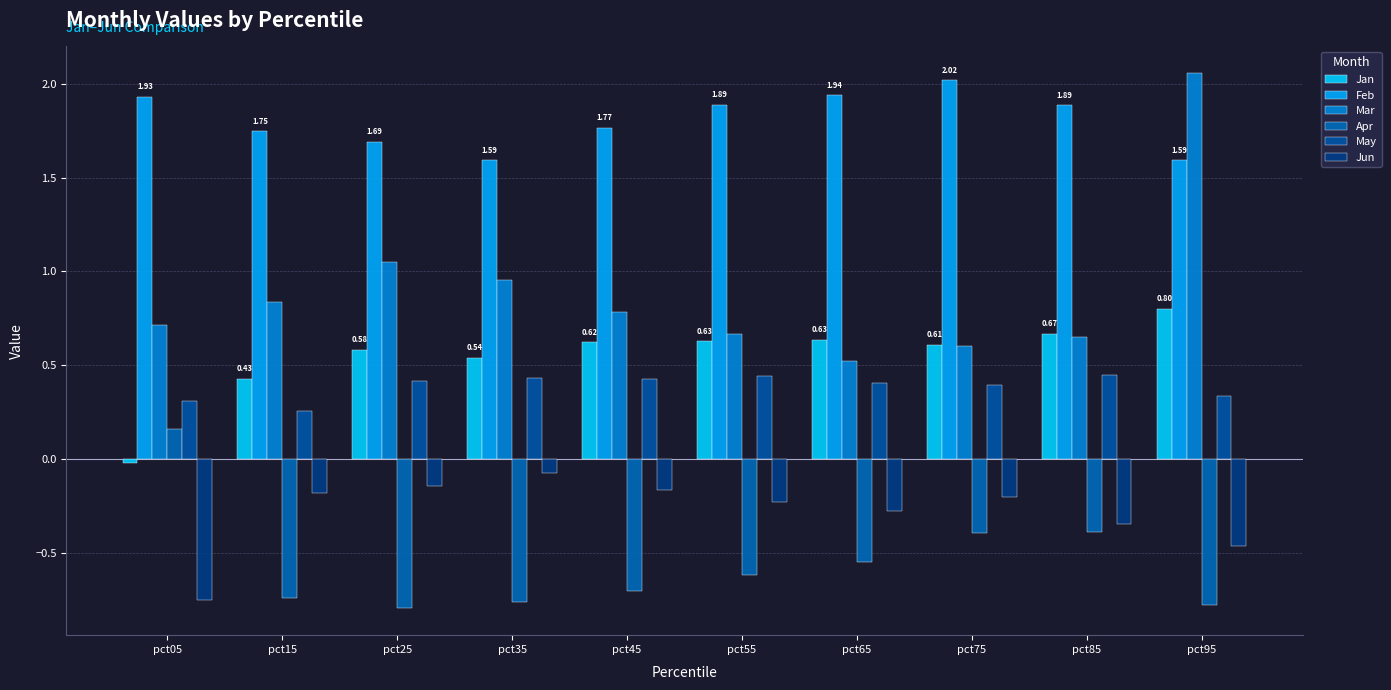

What is the total value across all series at pct75?

3.0